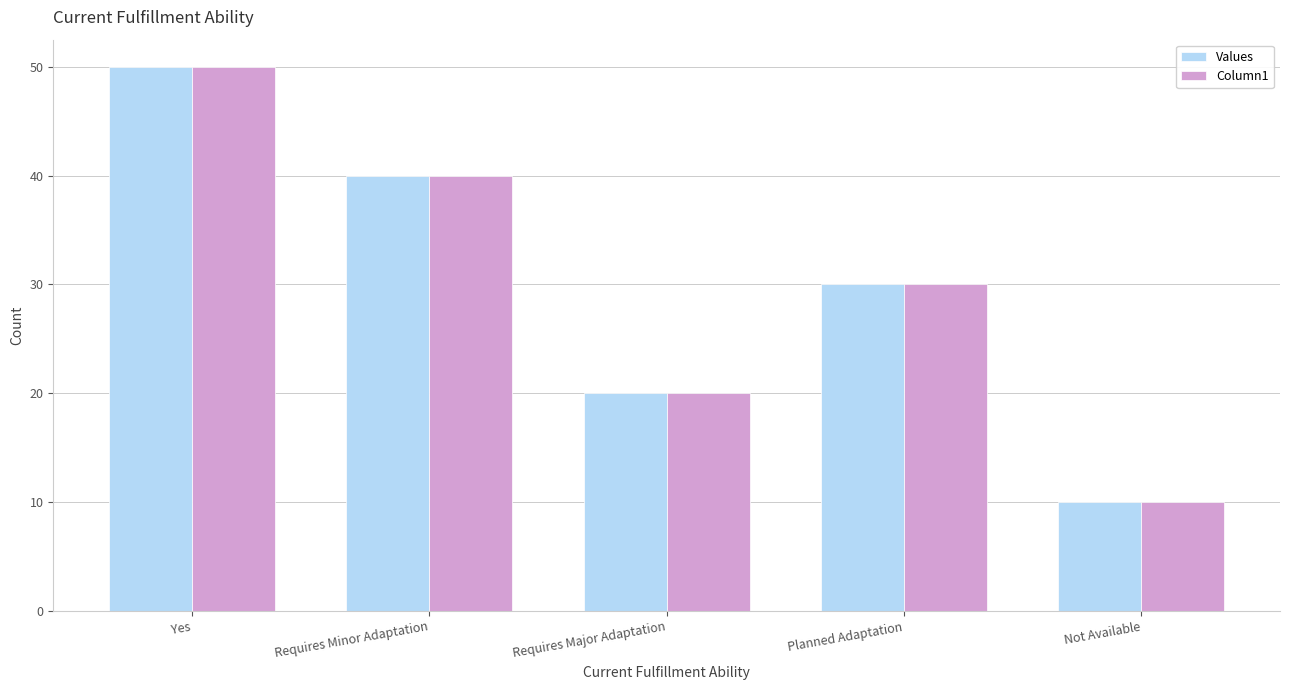

Is the value of Column1 at Requires Major Adaptation greater than the value of Values at Requires Minor Adaptation?

No